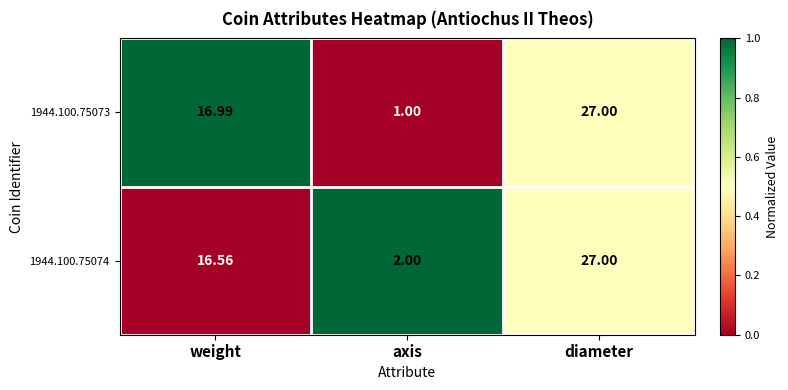

At which category is the sum across all series the highest?

diameter